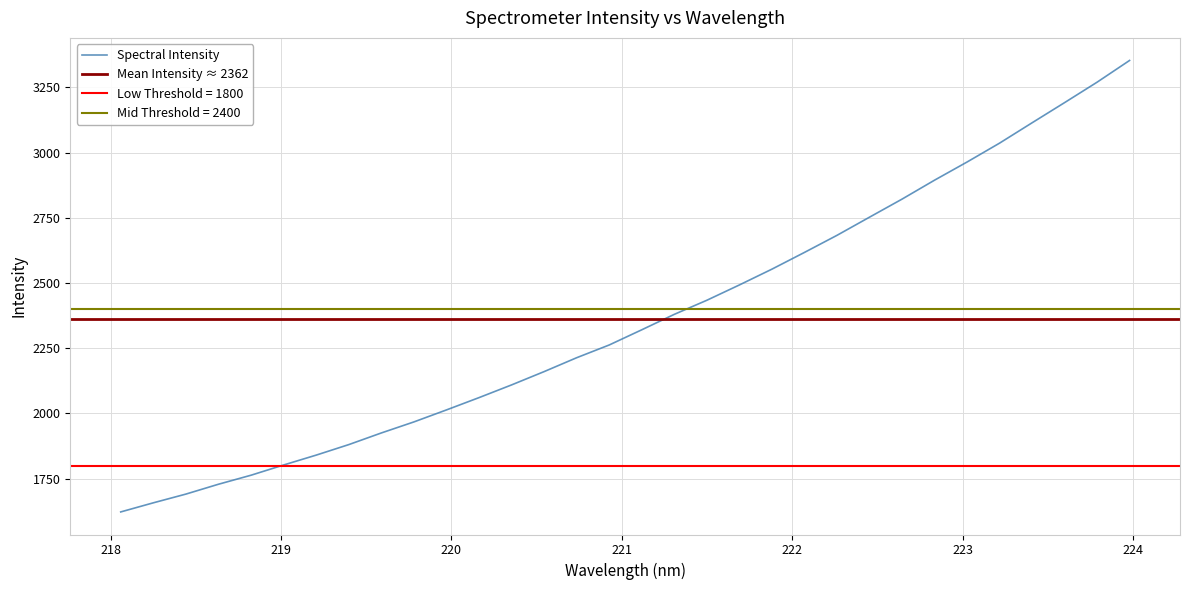

True or false: there are more than 2 points higher than both neighbors.

False